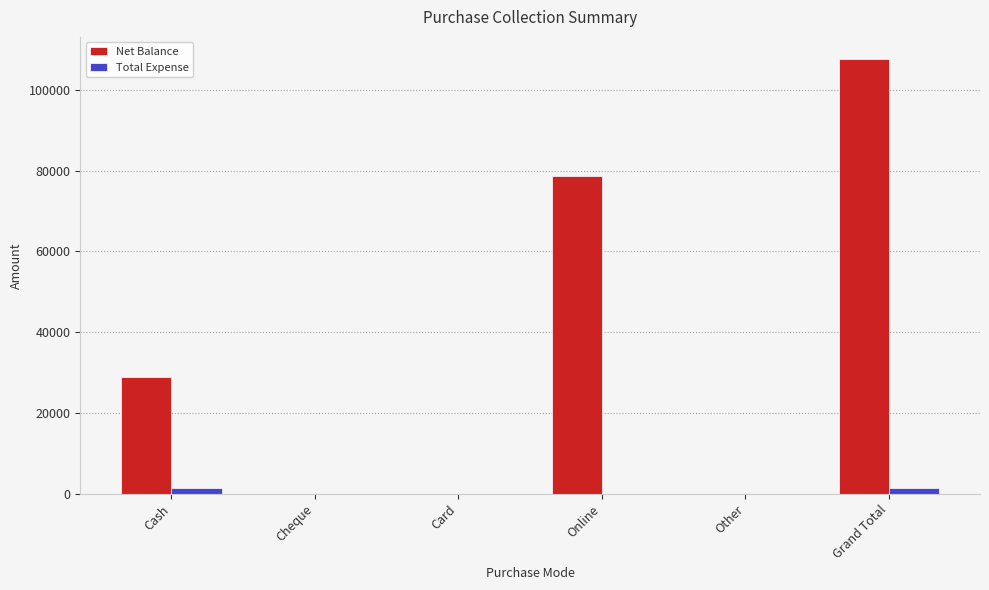

How many series are shown in this chart?

2